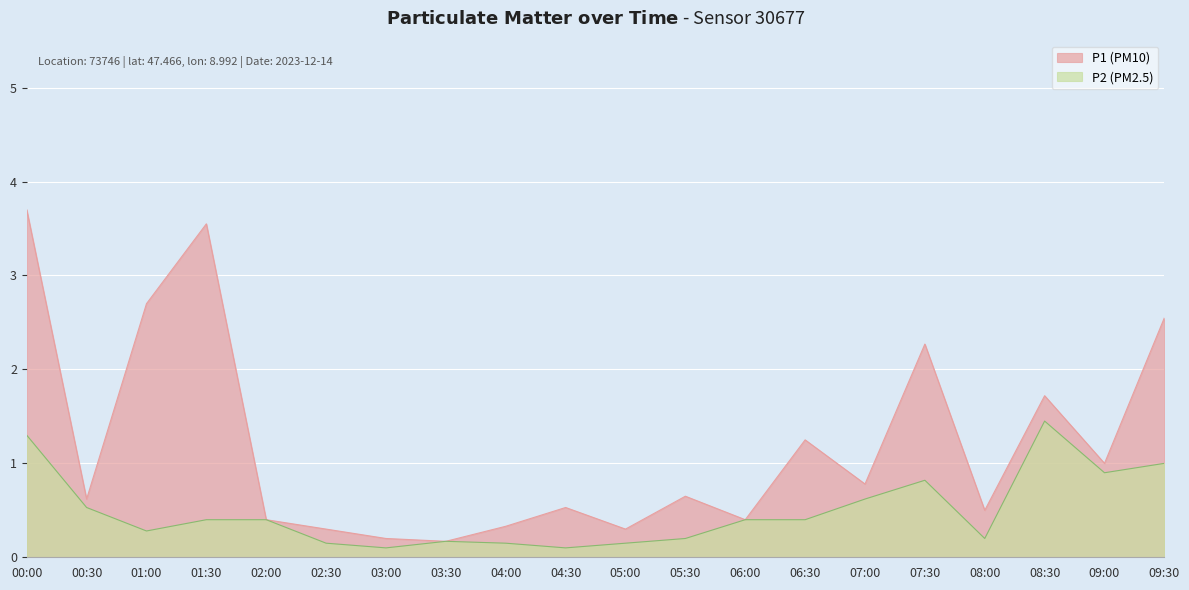

The P1 (PM10) series shows 0.4 at 02:00. True or false?

True